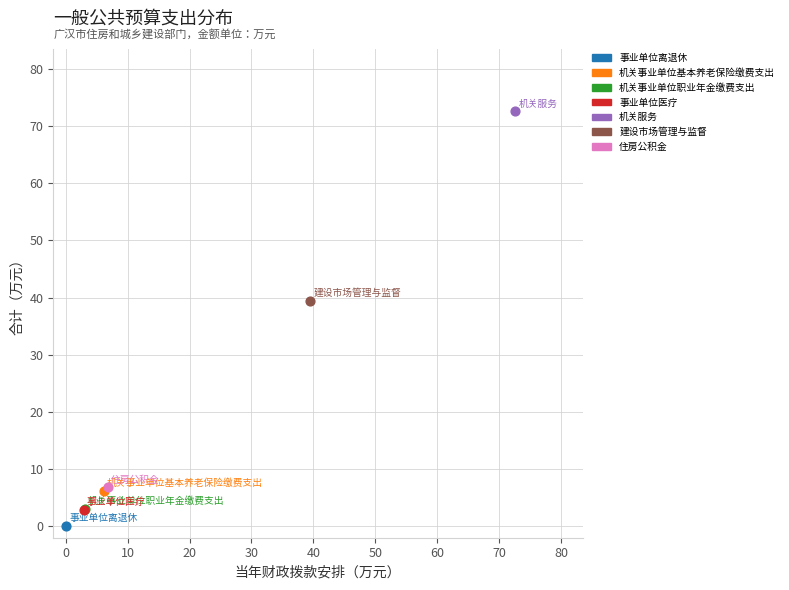

Which series contains the lowest Y value?

事业单位离退休